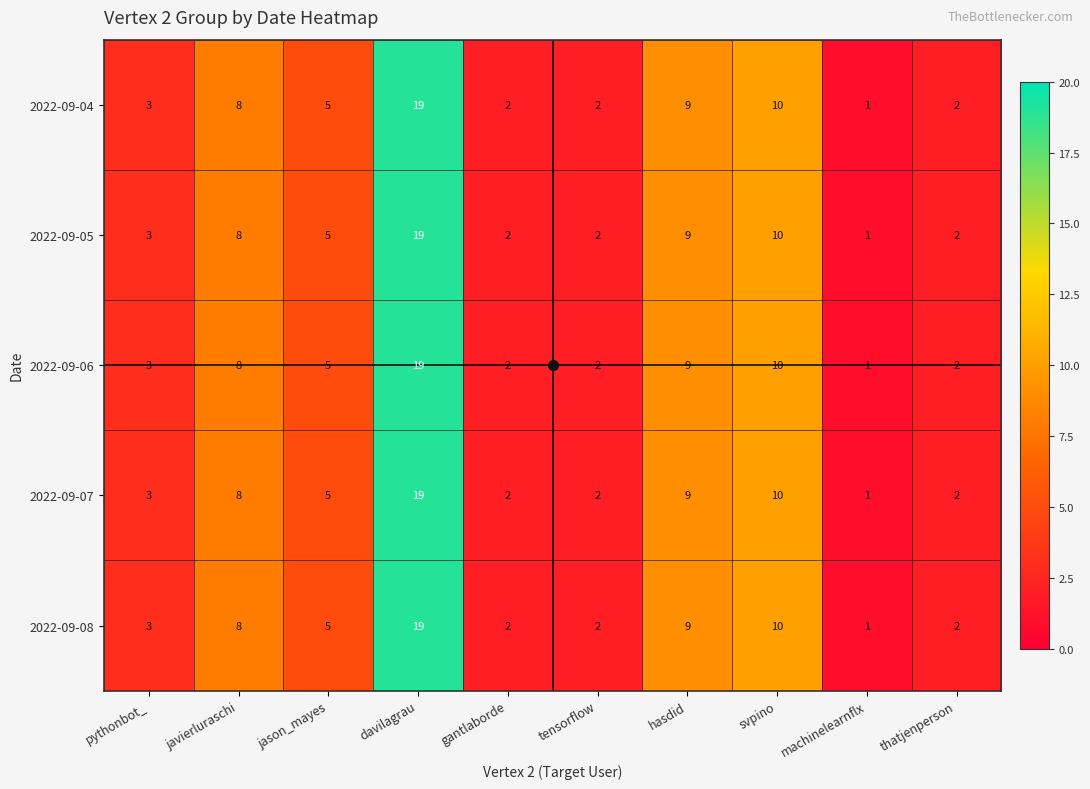

Is it true that 2022-09-06 equals 9 at hasdid?

True